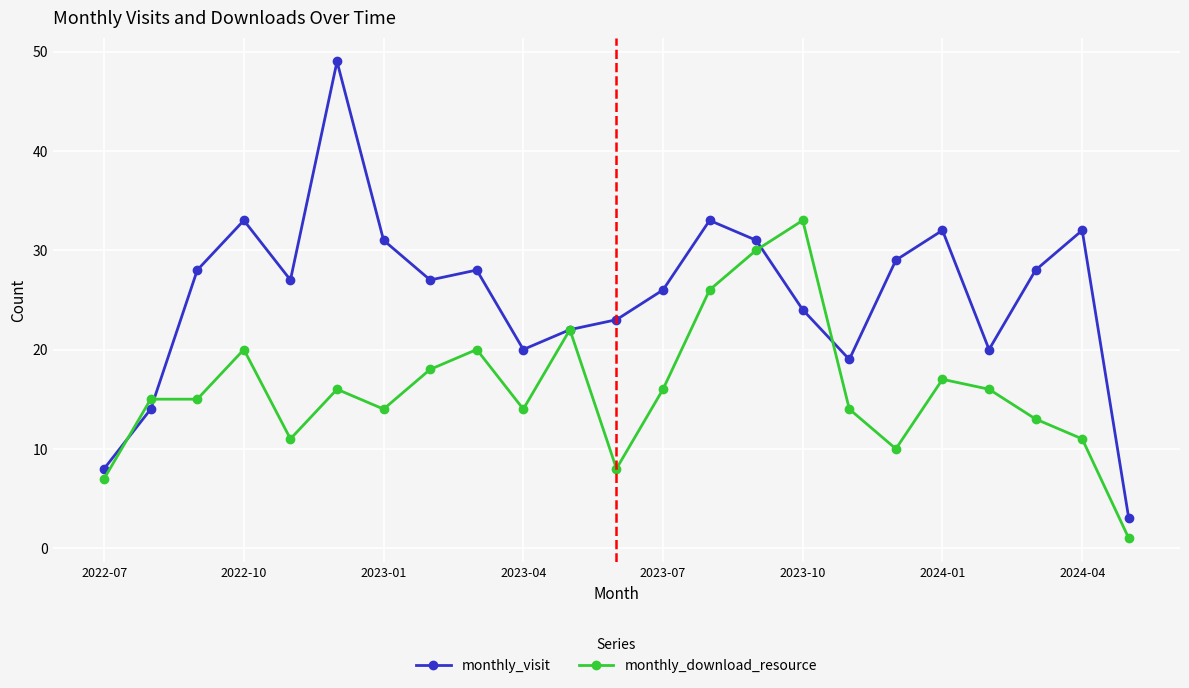

Which series has the widest spread of values?

monthly_visit